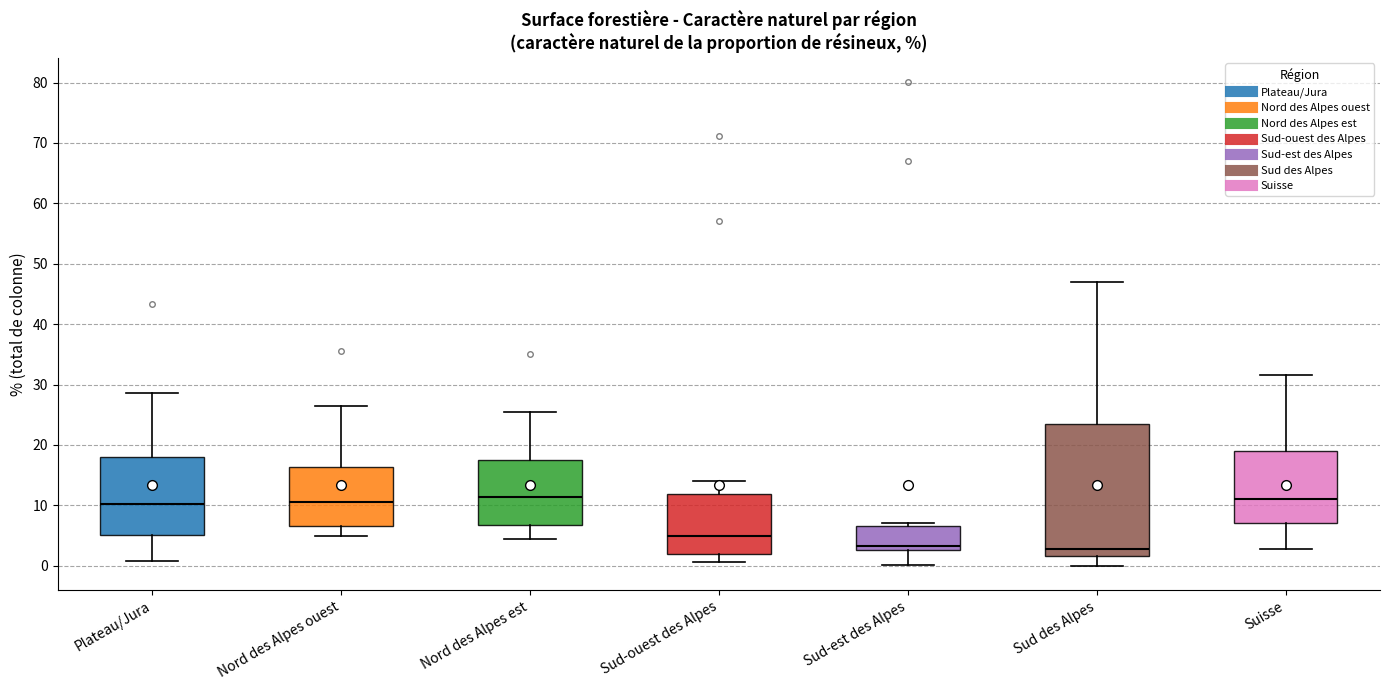

Where is the lower edge of the box for Sud-est des Alpes on the y-axis? The values are not printed on the chart, so give them approximately, as read against the axis.

3